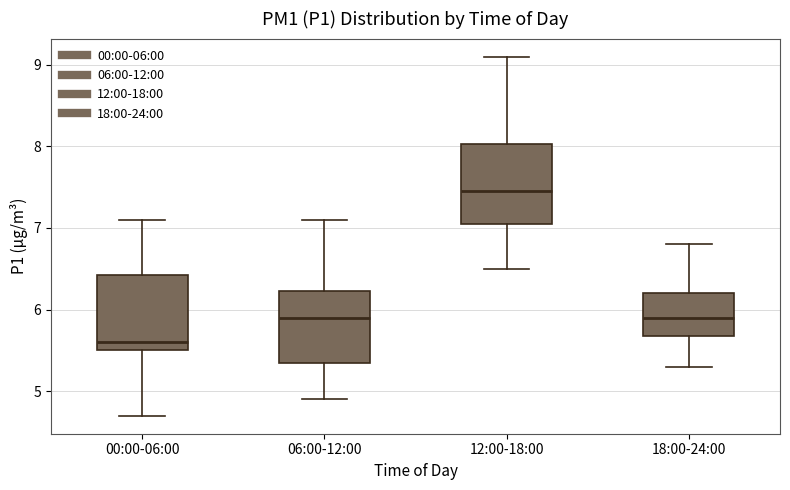

Reading left to right, transcribe this box plot: for each box, give where its median line is, the range the box spans, and where its two whiskers end, as read against the y-axis. The values are not printed on the chart, so give them approximately, as read against the axis.

00:00-06:00: median 5.6, box 5.5 to 6.4, whiskers 4.7 to 7.1
06:00-12:00: median 5.9, box 5.4 to 6.2, whiskers 4.9 to 7.1
12:00-18:00: median 7.5, box 7.1 to 8.0, whiskers 6.5 to 9.1
18:00-24:00: median 5.9, box 5.7 to 6.2, whiskers 5.3 to 6.8